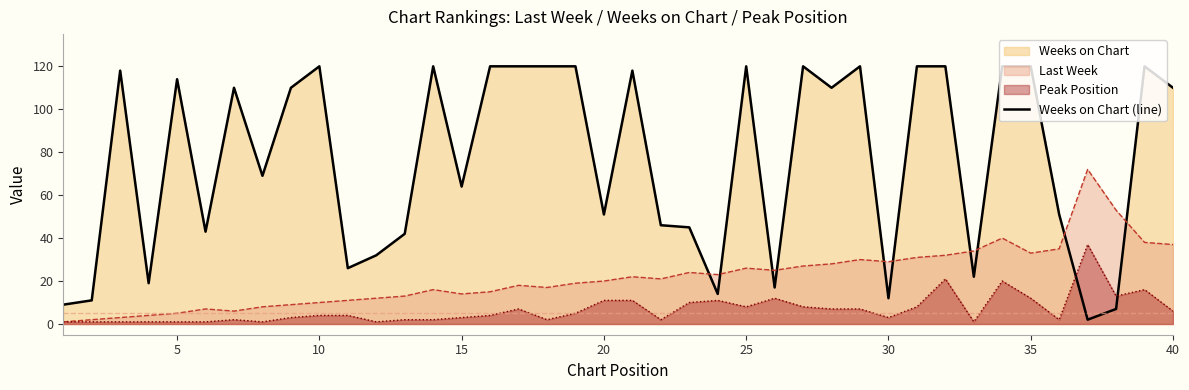

What is the sum of all values?

3052